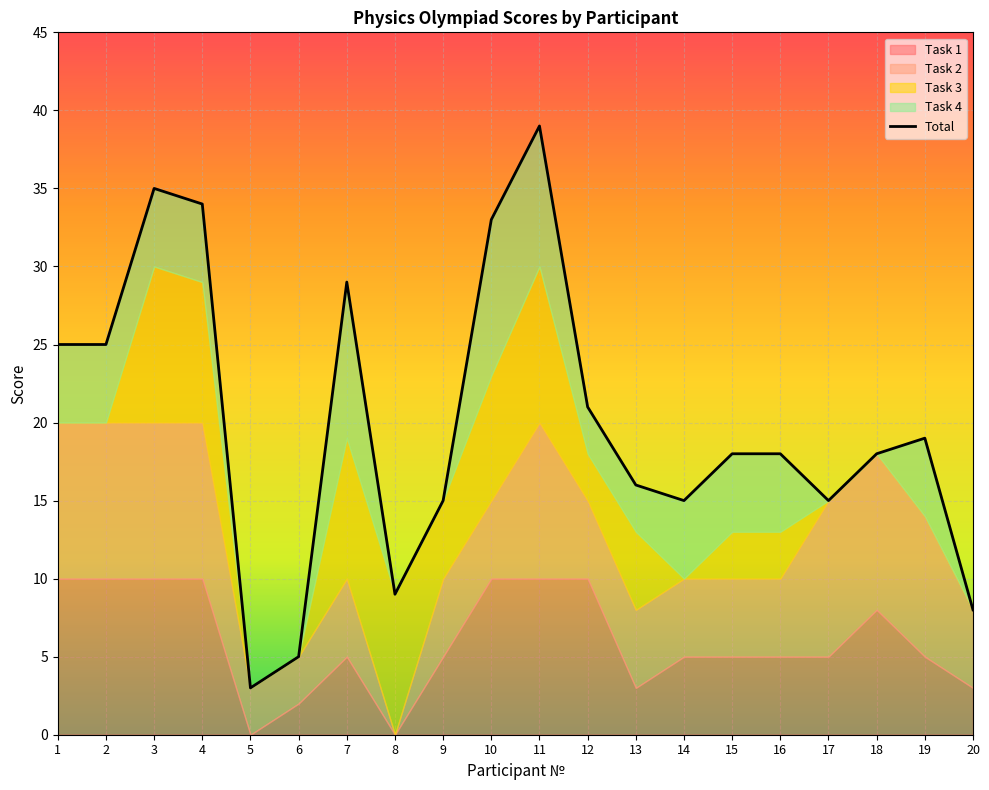

Is the value of Task 3 at 1 greater than the value of Task 2 at 10?

No